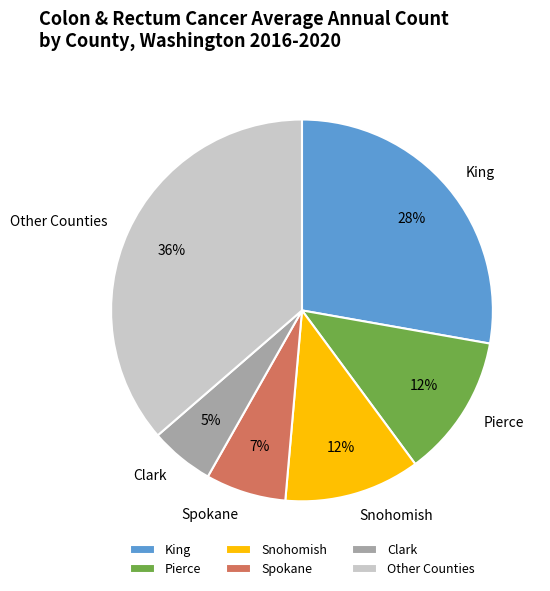

Is it true that Clark is 1% of the pie?

False